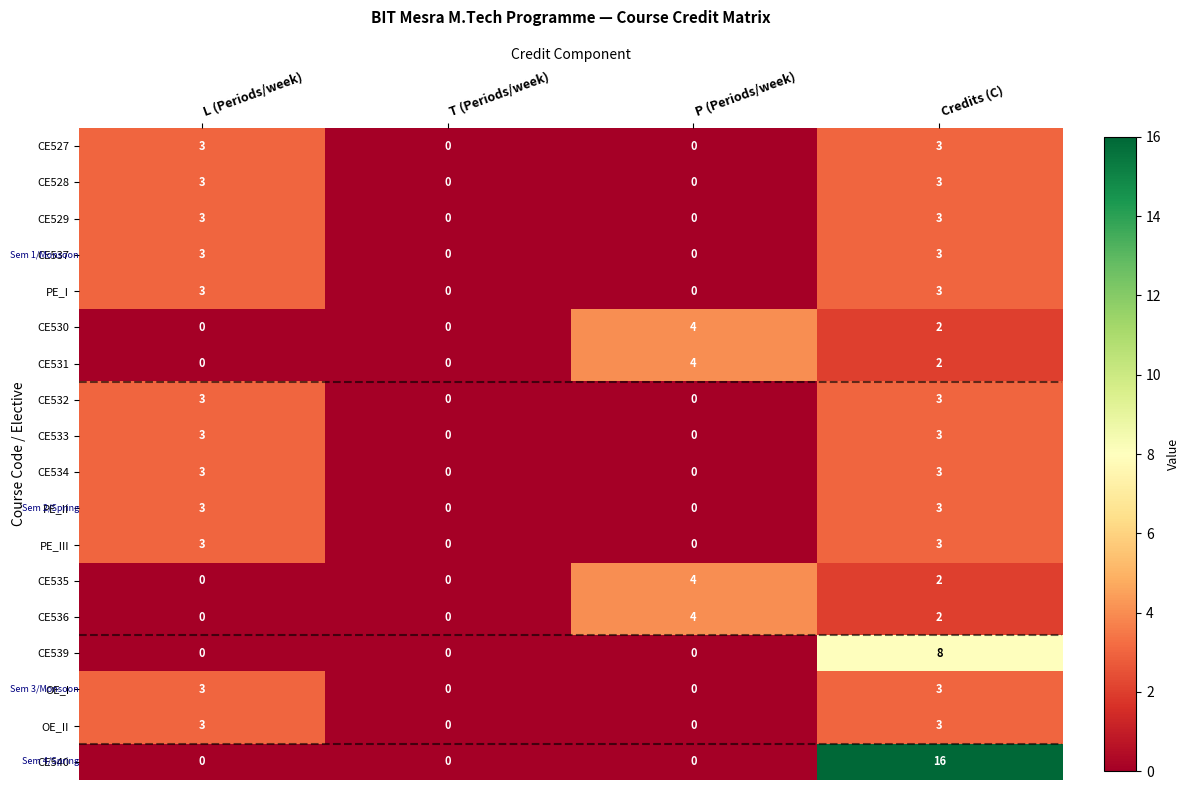

Which series changed the most between T (Periods/week) and Credits (C)?

CE540